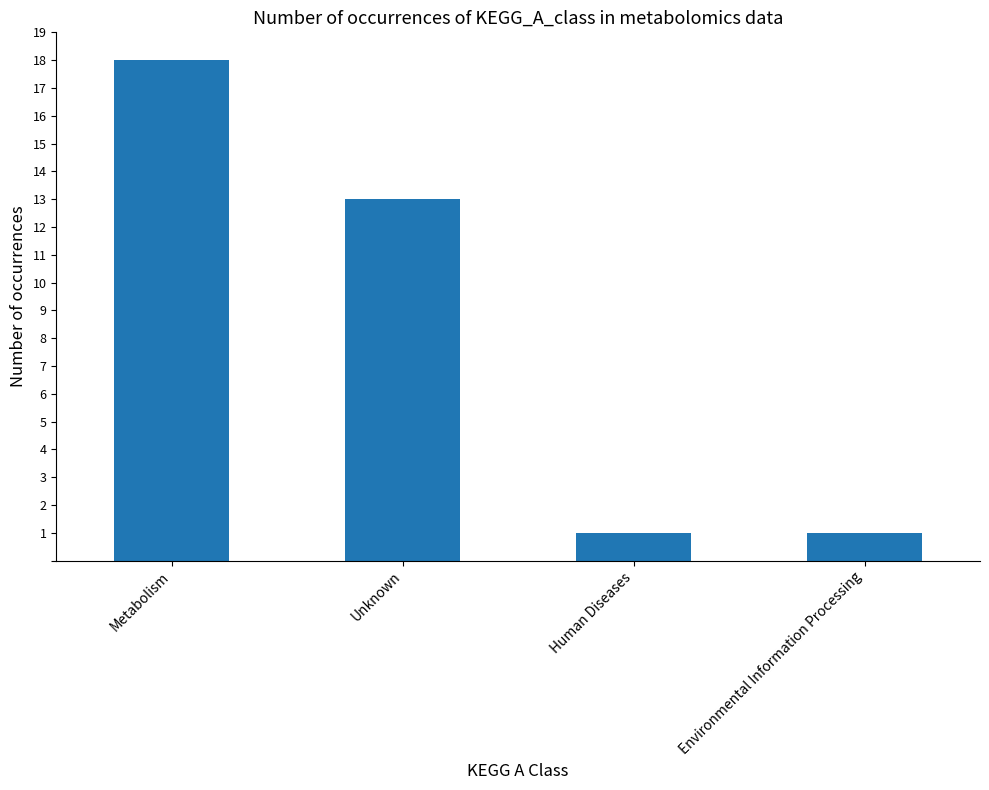

What is the greatest value displayed?

18